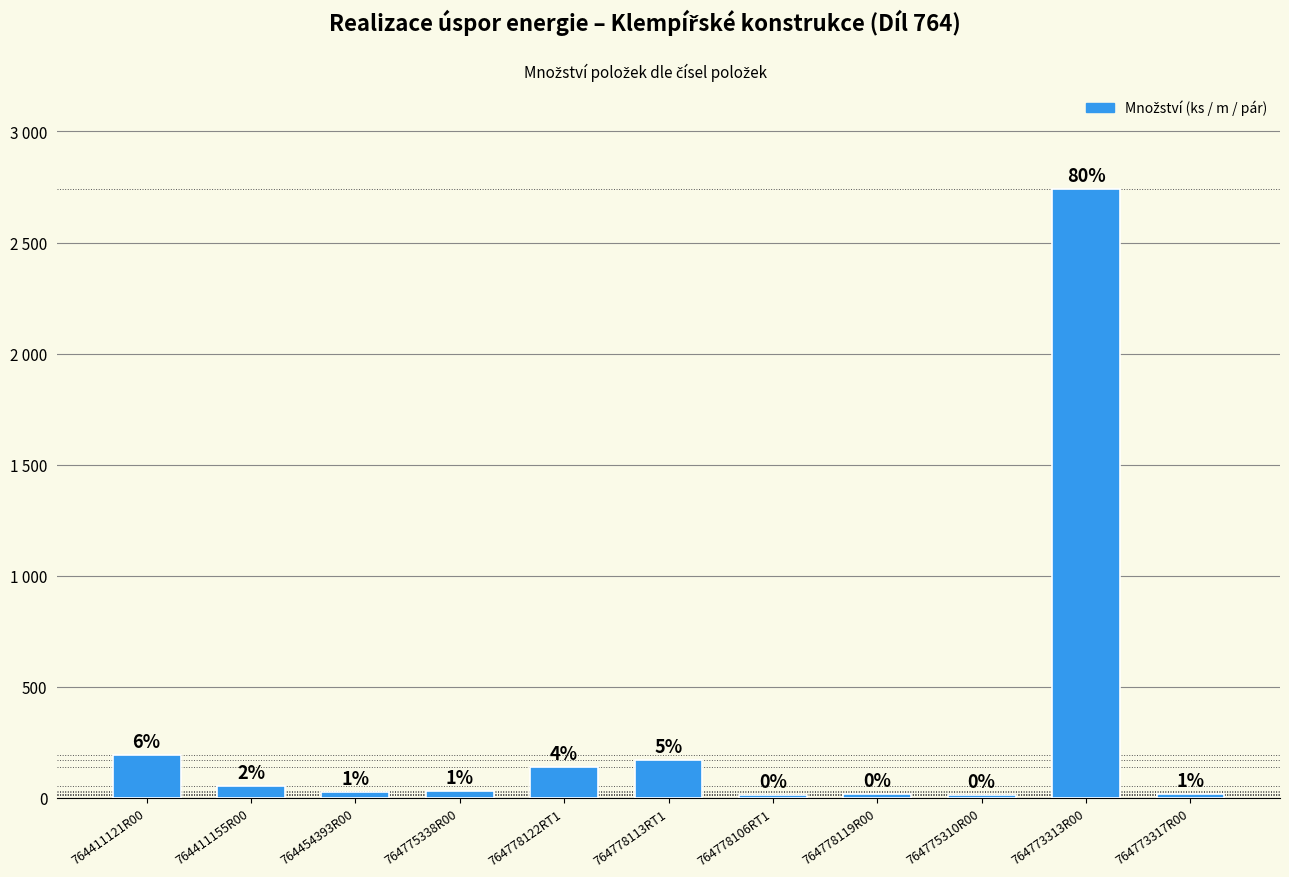

Does the chart contain any negative values?

No